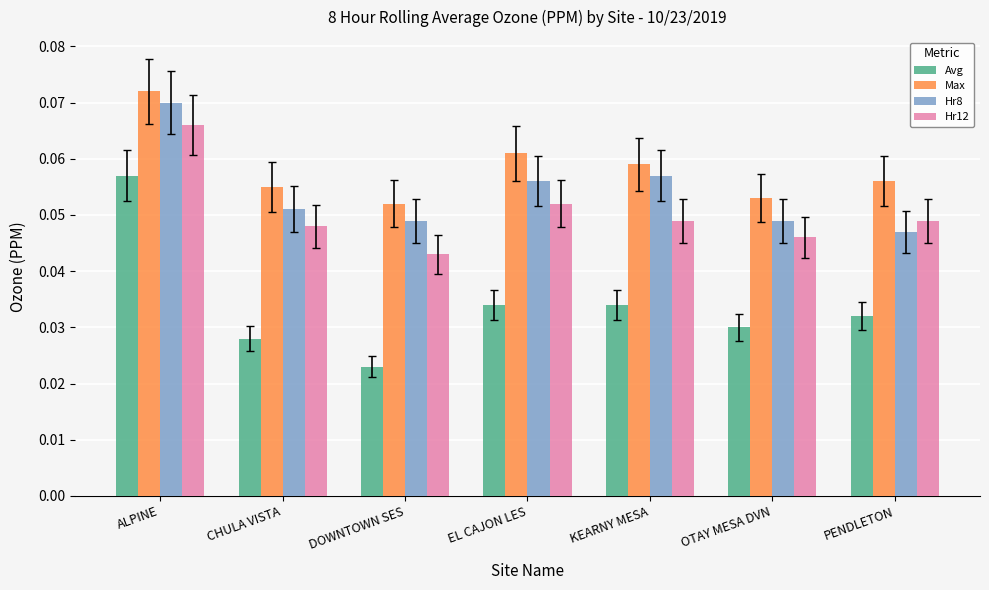

What is the label of the 6th bar from the left?

OTAY MESA DVN